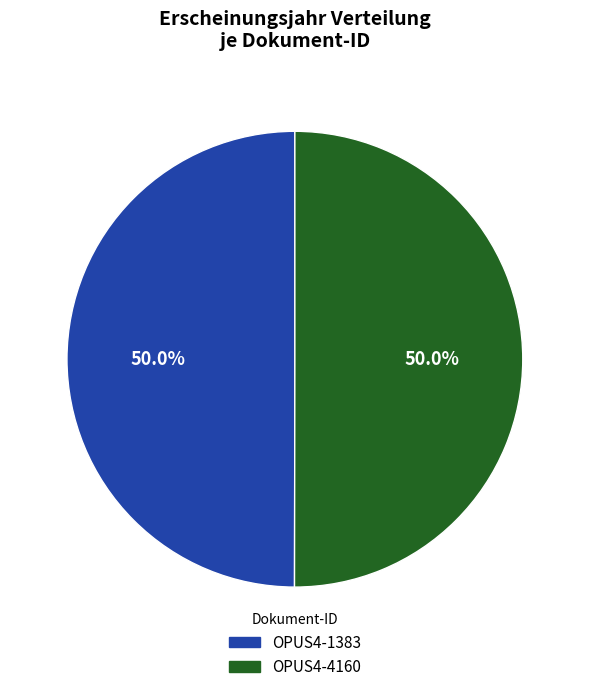

To the nearest percent, what portion does OPUS4-1383 represent?

50%